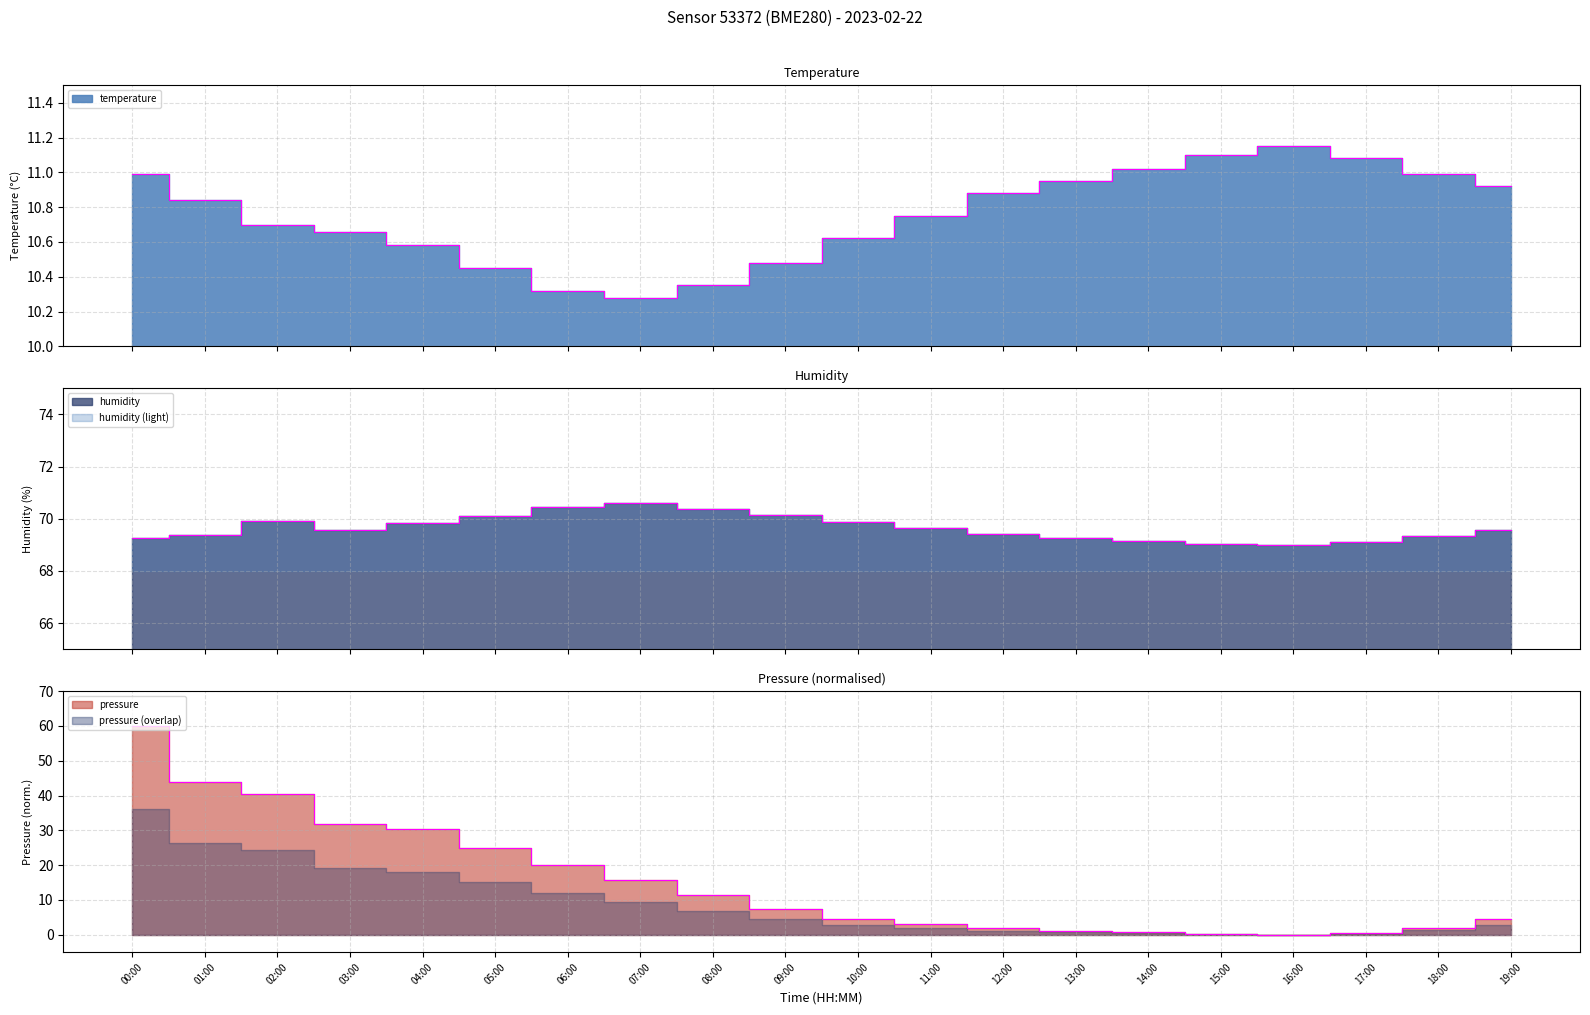

How many lines are shown in the chart?

3